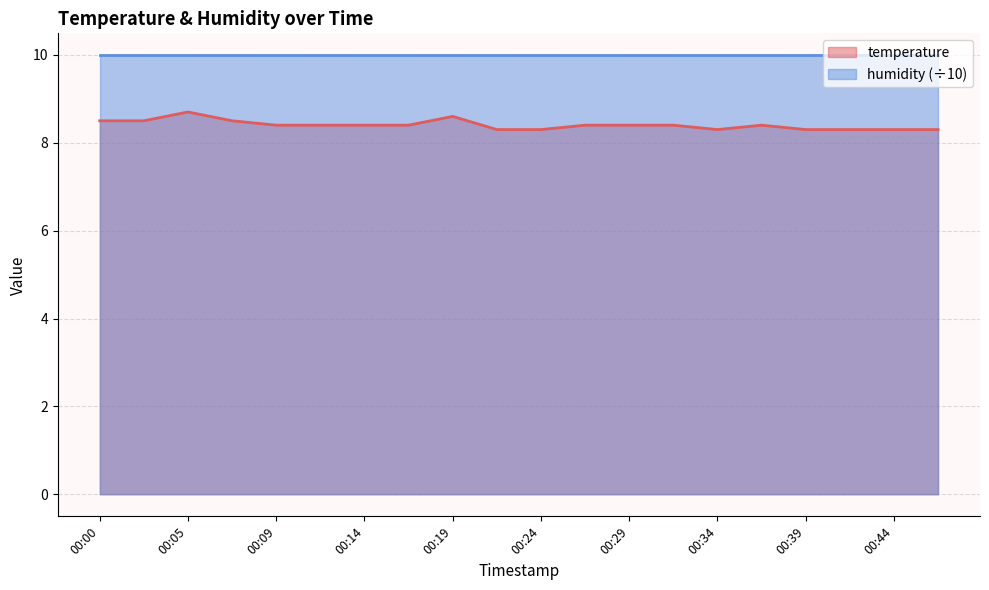

What is the value of the 19th point from the left?

8.3